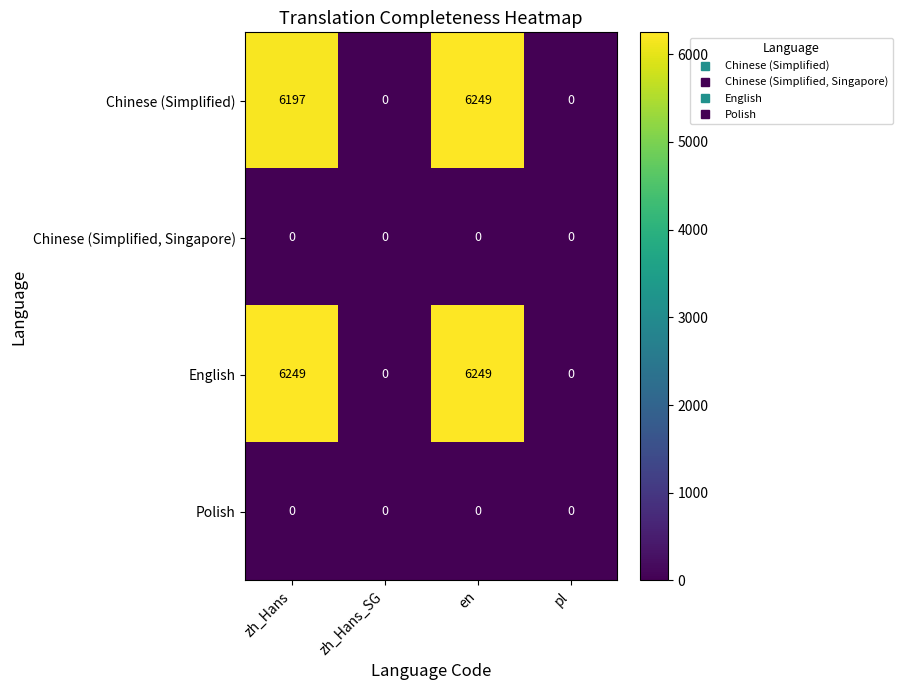

What is the difference between the maximum and minimum values in the English series?

6249